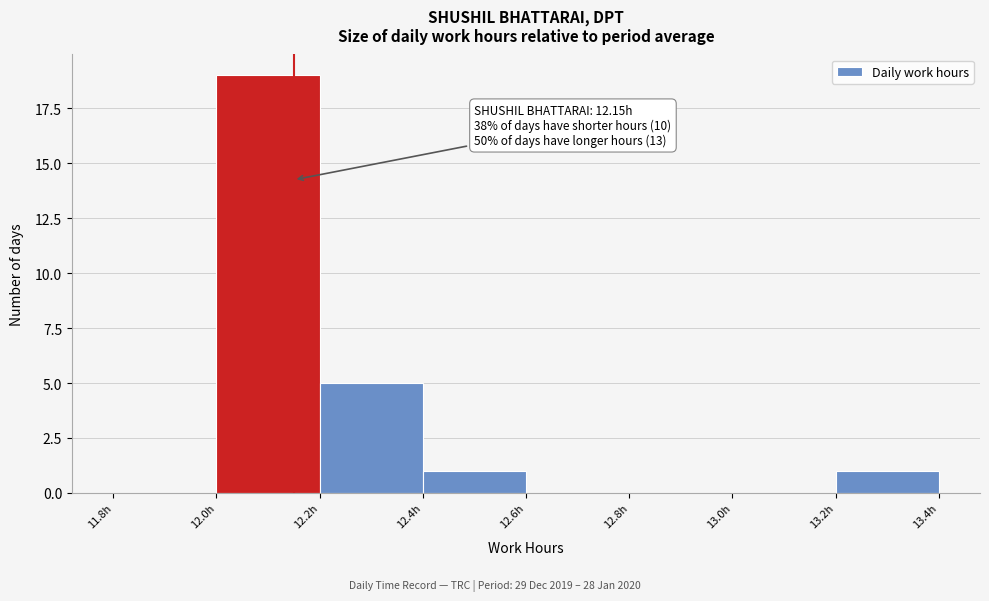

Which range on the x-axis has the tallest bar?

12.0 to 12.2